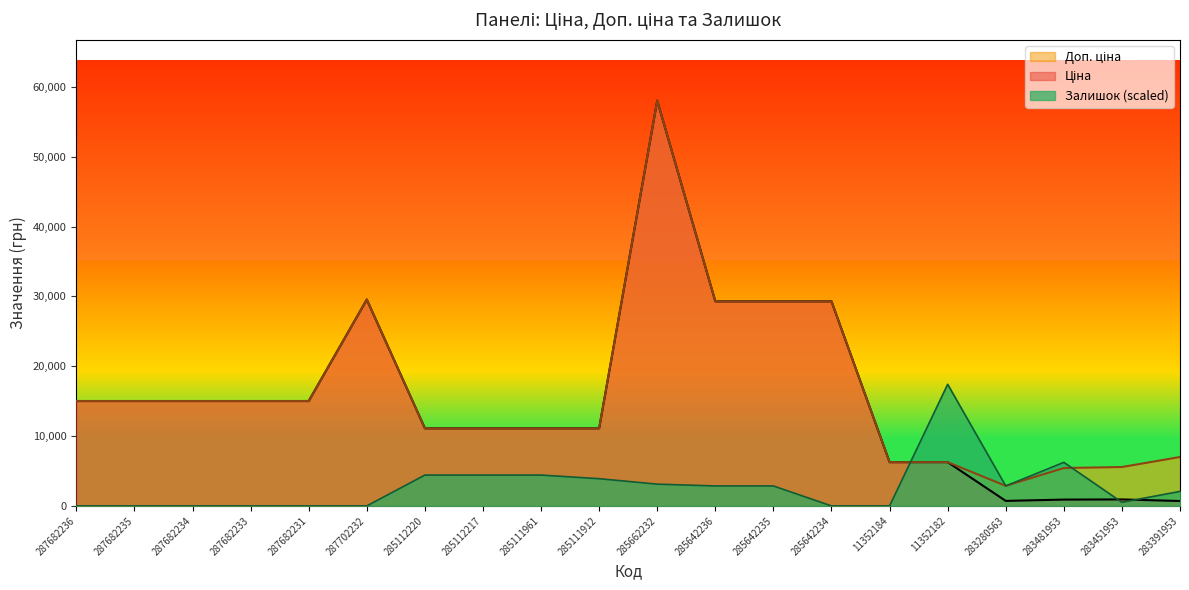

True or false: Залишок has more than 0 interior local peaks.

True